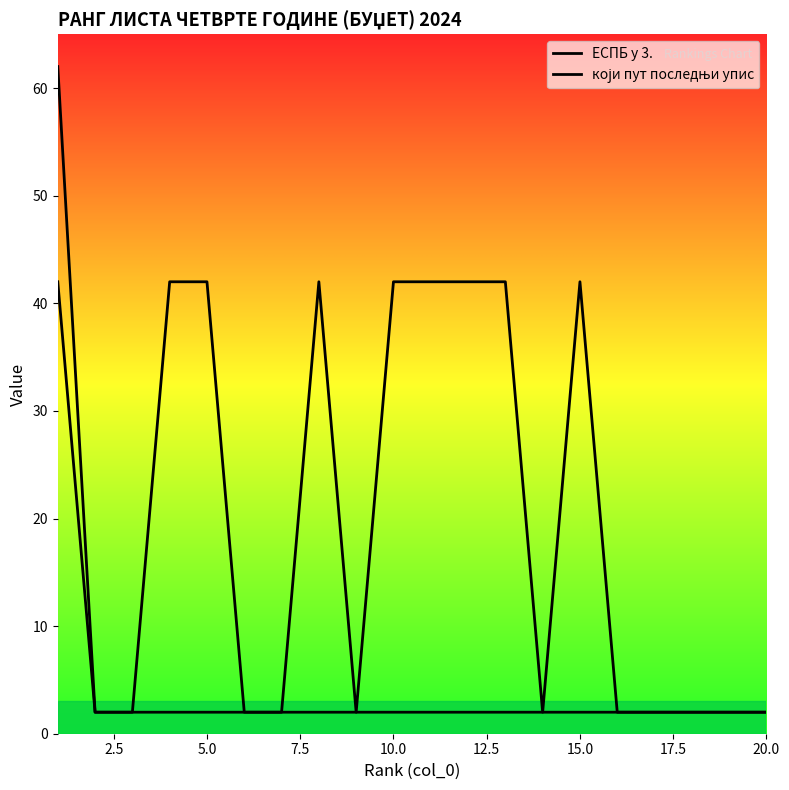

At how many categories does at least one series exceed 59?

1